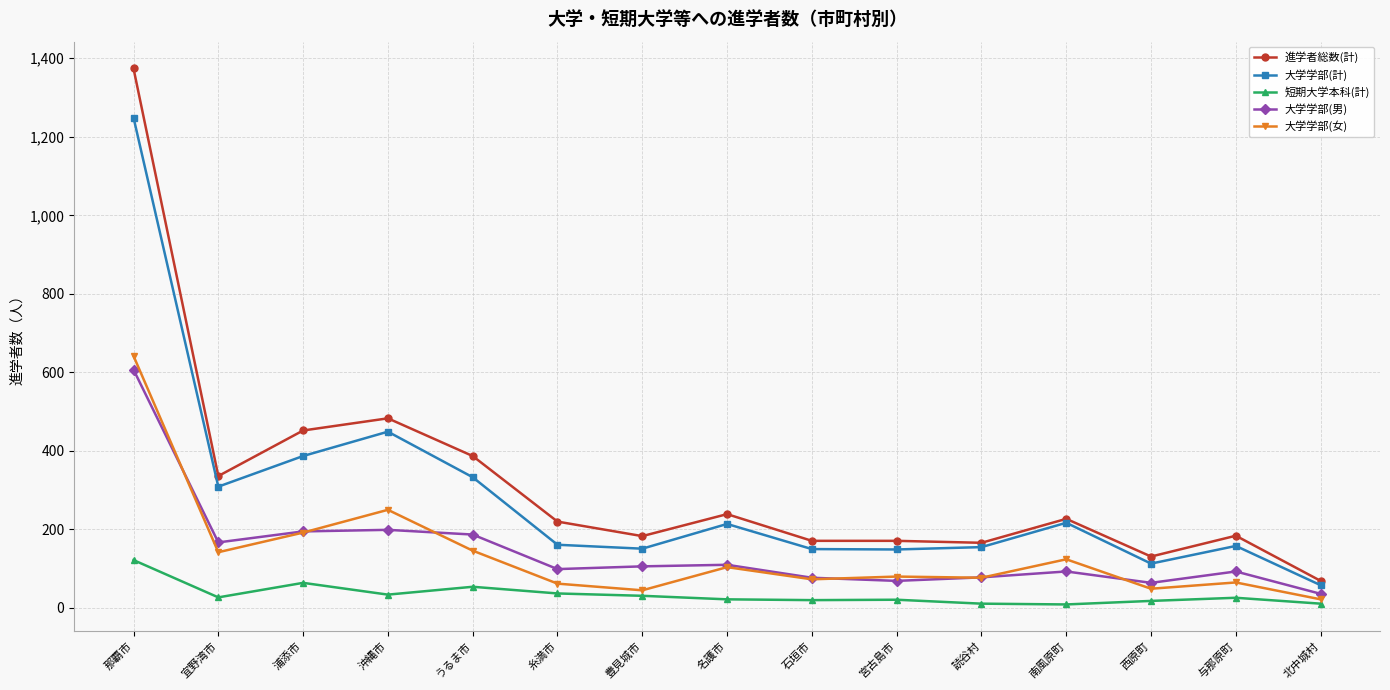

Which series changed the most between うるま市 and 北中城村?

進学者総数(計)